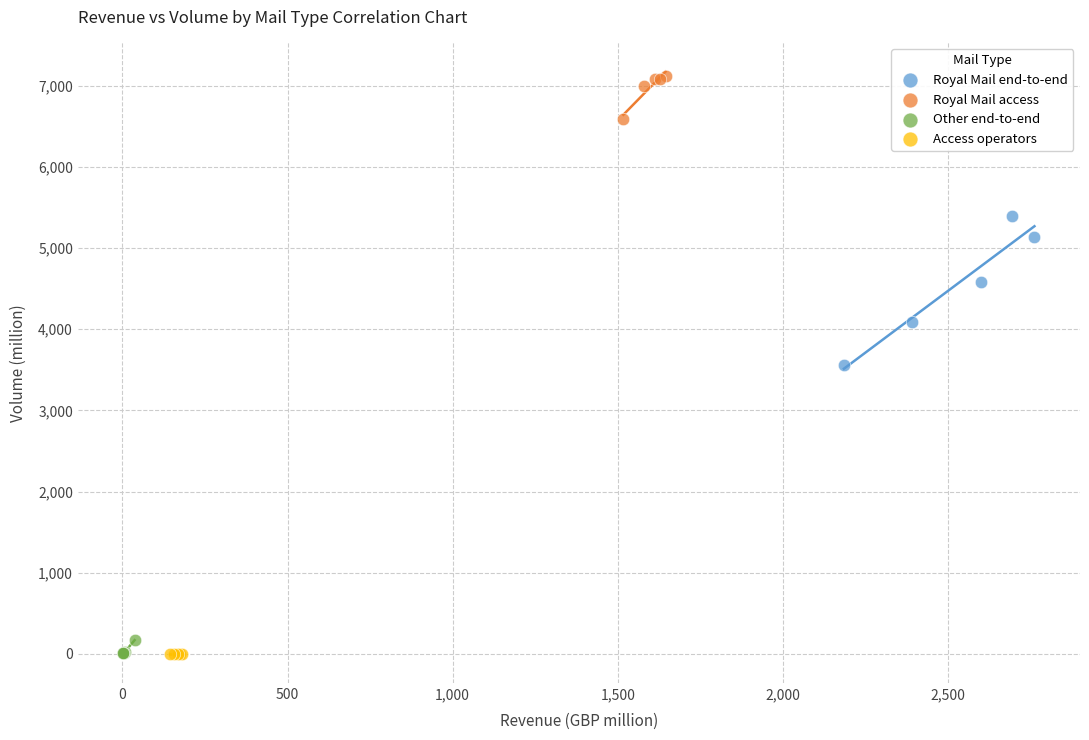

Which series reaches the maximum Y coordinate?

Royal Mail access